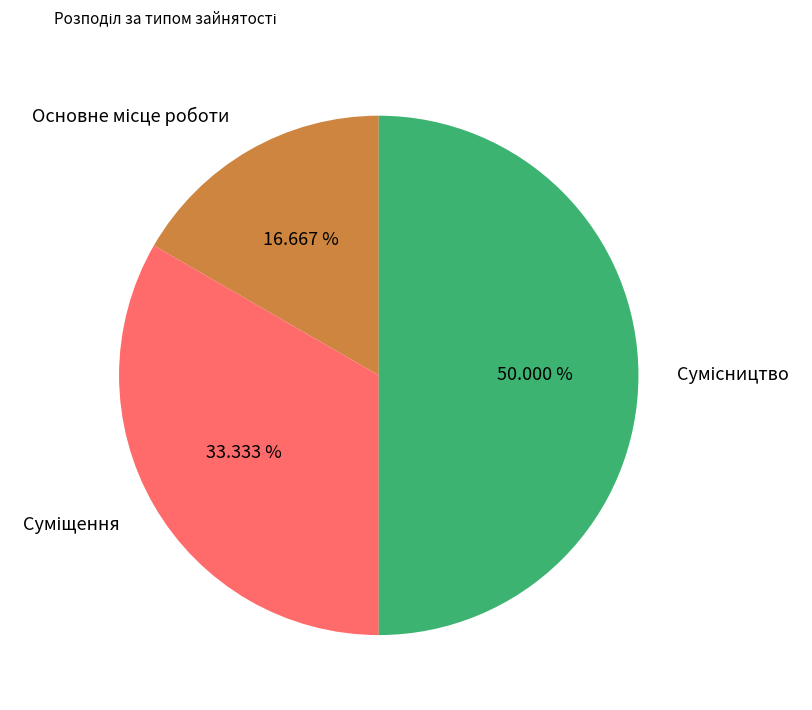

How many slices are in this pie chart?

3